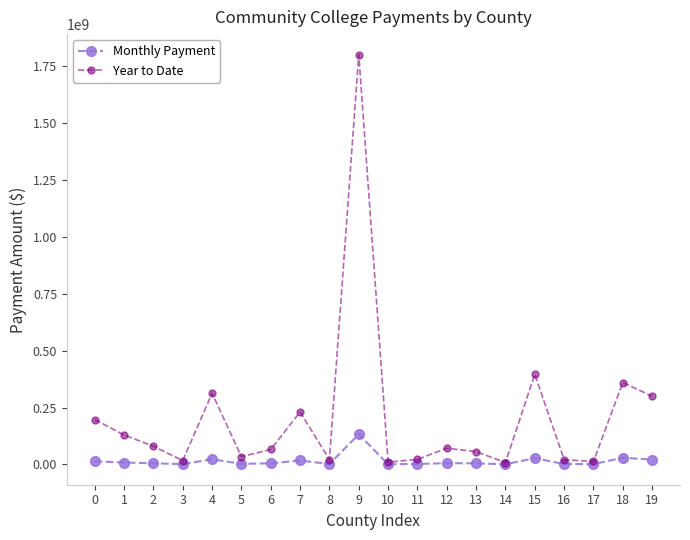

How many lines are shown in the chart?

2